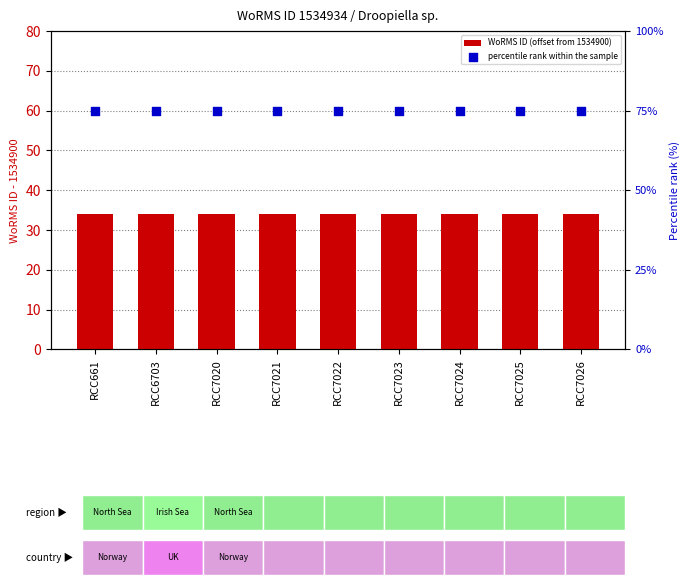

Which series contains the highest Y value?

percentile rank within the sample